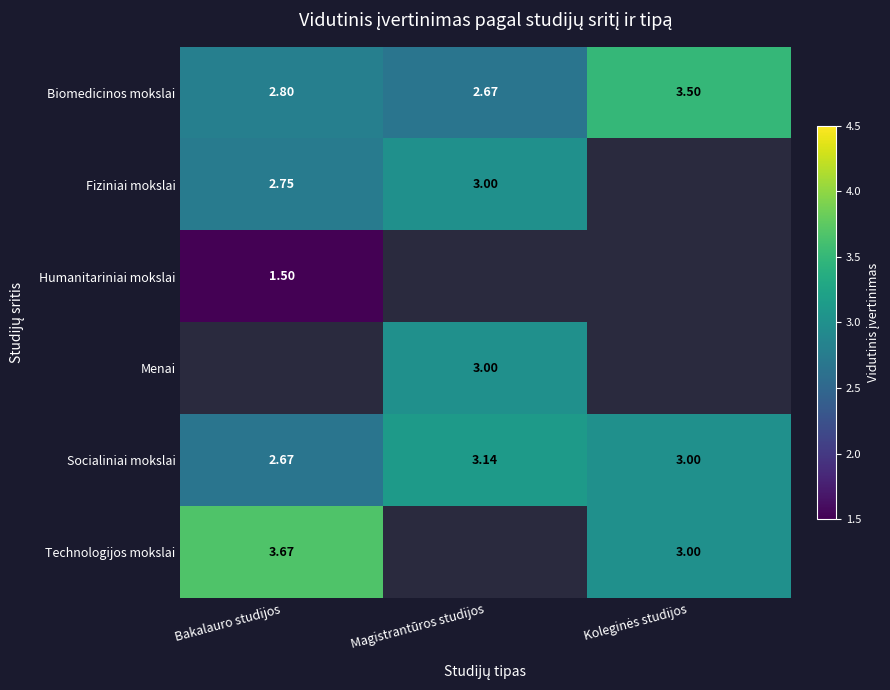

Where is Socialiniai mokslai nearest to the value 2?

Bakalauro studijos